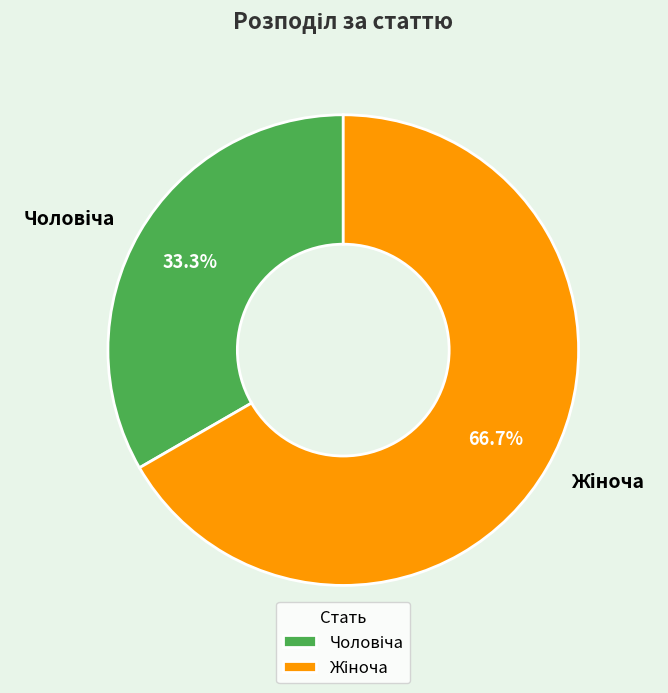

Count the number of slices in the pie.

2